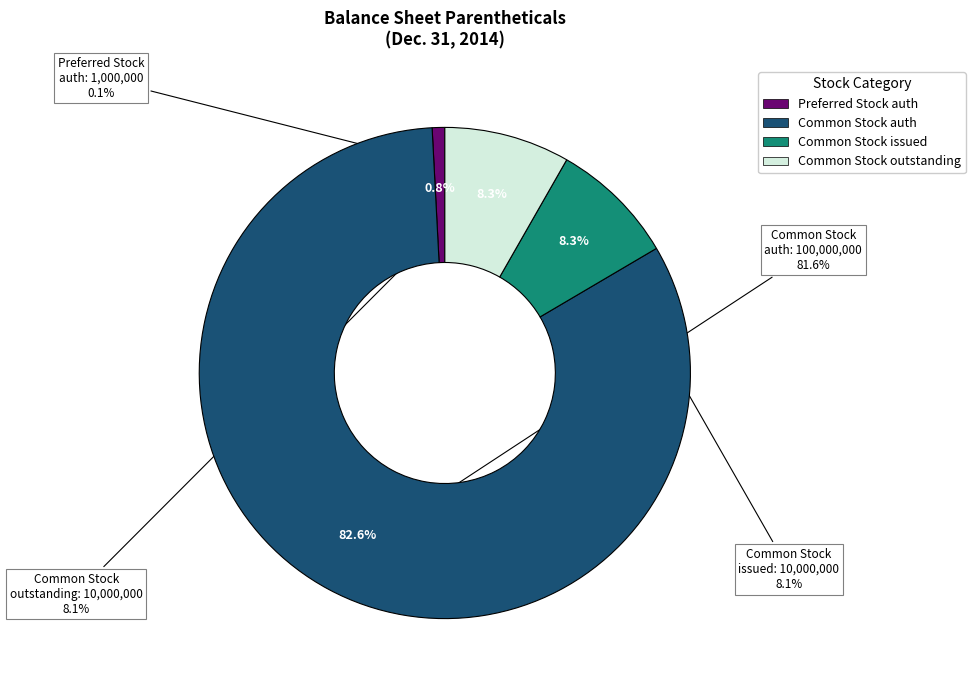

What is the smallest slice in the pie chart?

Preferred Stock
shares authorized